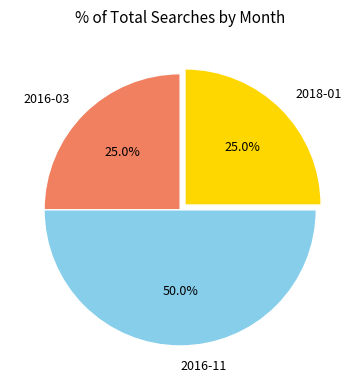

Combined, do 2016-11 and 2018-01 account for over 50%?

Yes